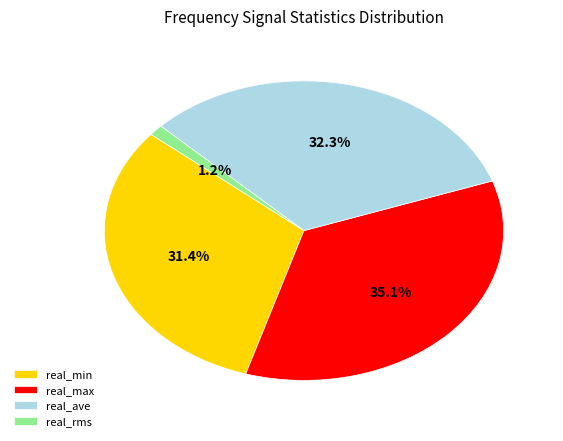

Do real_rms and real_ave together represent more than half of the pie?

No